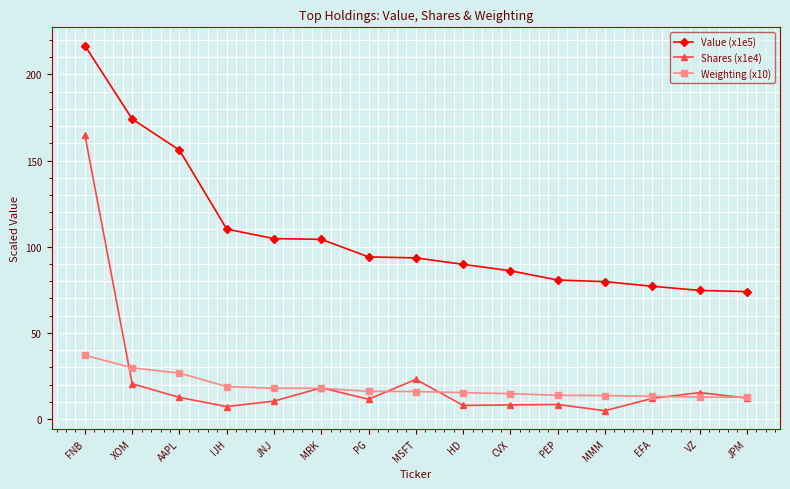

Which label corresponds to the largest value in the chart?

FNB